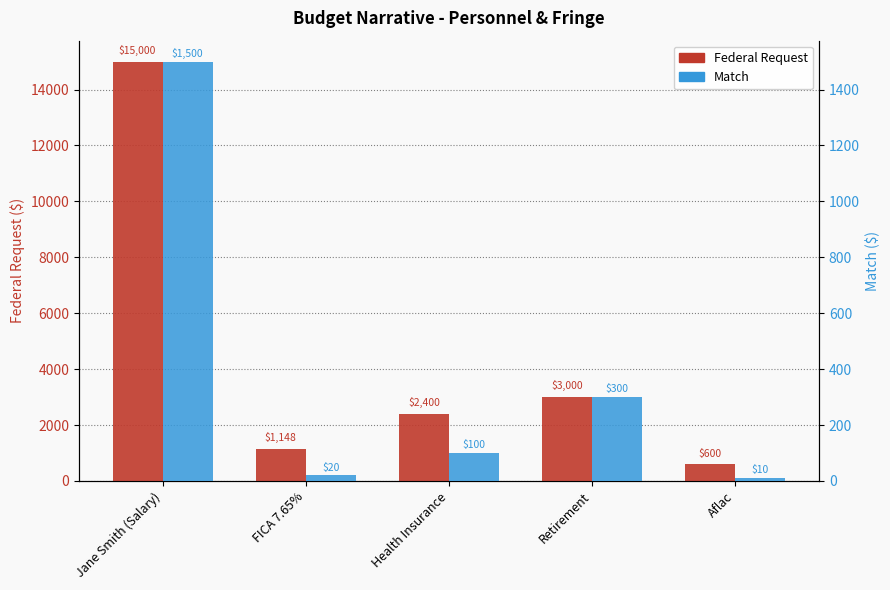

At how many categories does at least one series exceed 11877?

1